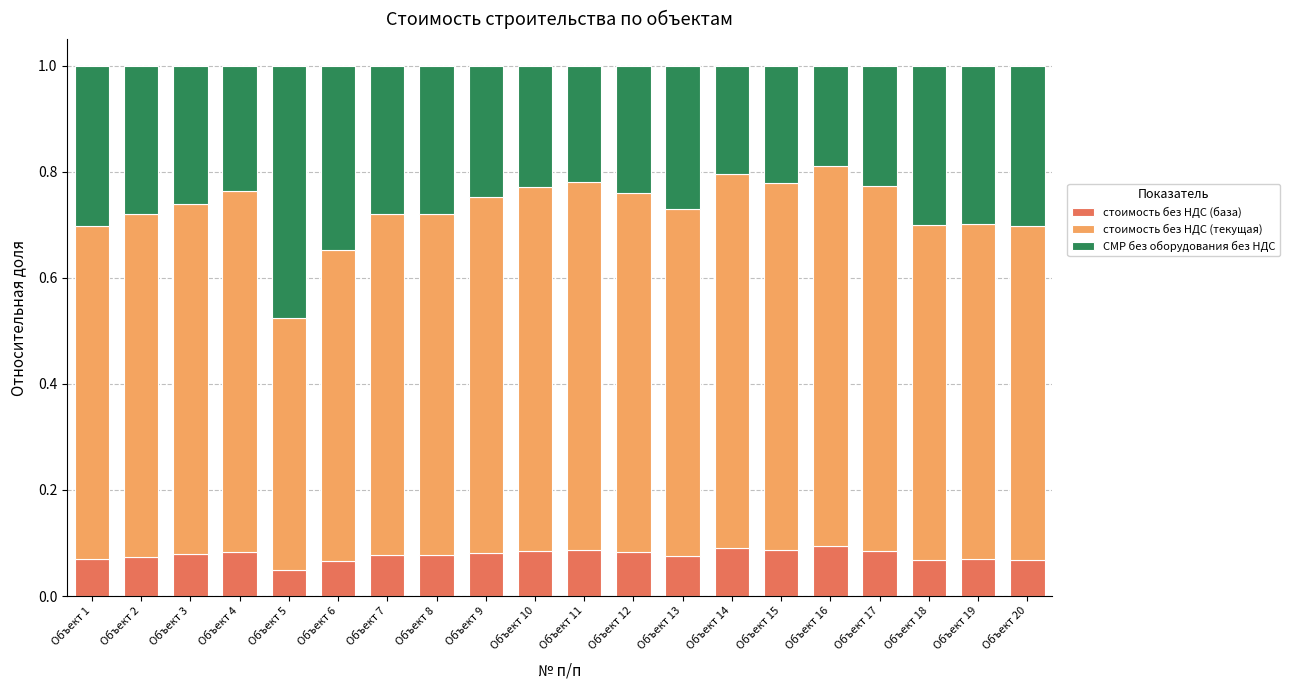

What is the sum of all стоимость без НДС (база) values?

1.6